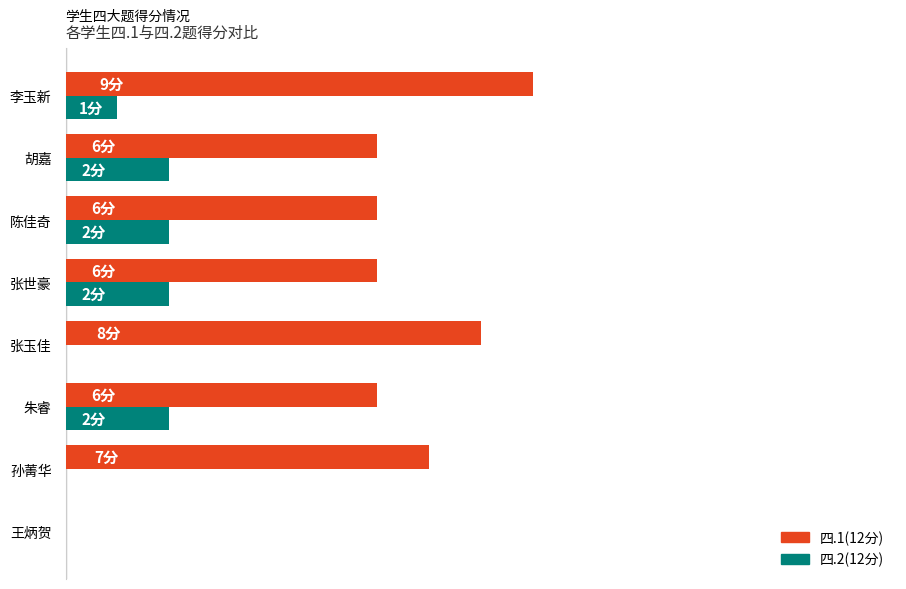

What is the value of the 四.1(12分) bar at the 6th from the left?

6